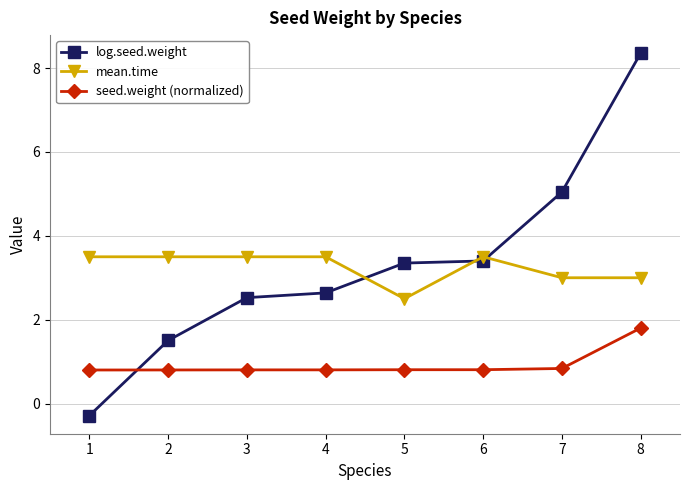

How many seed.weight (normalized) values are between 0 and 1?

7